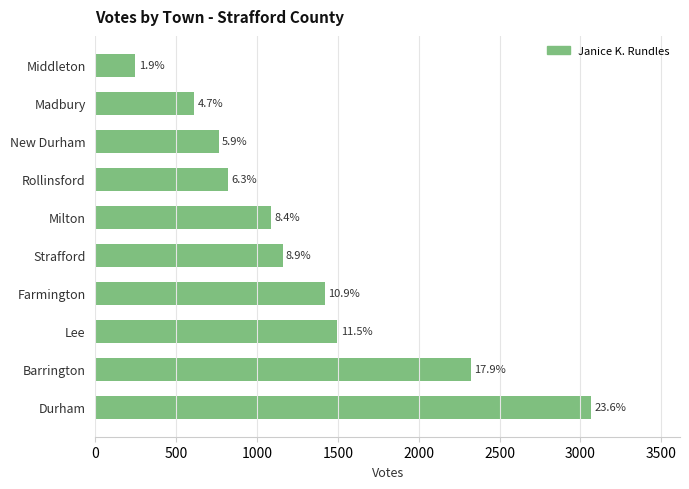

How many bars are there in total?

10